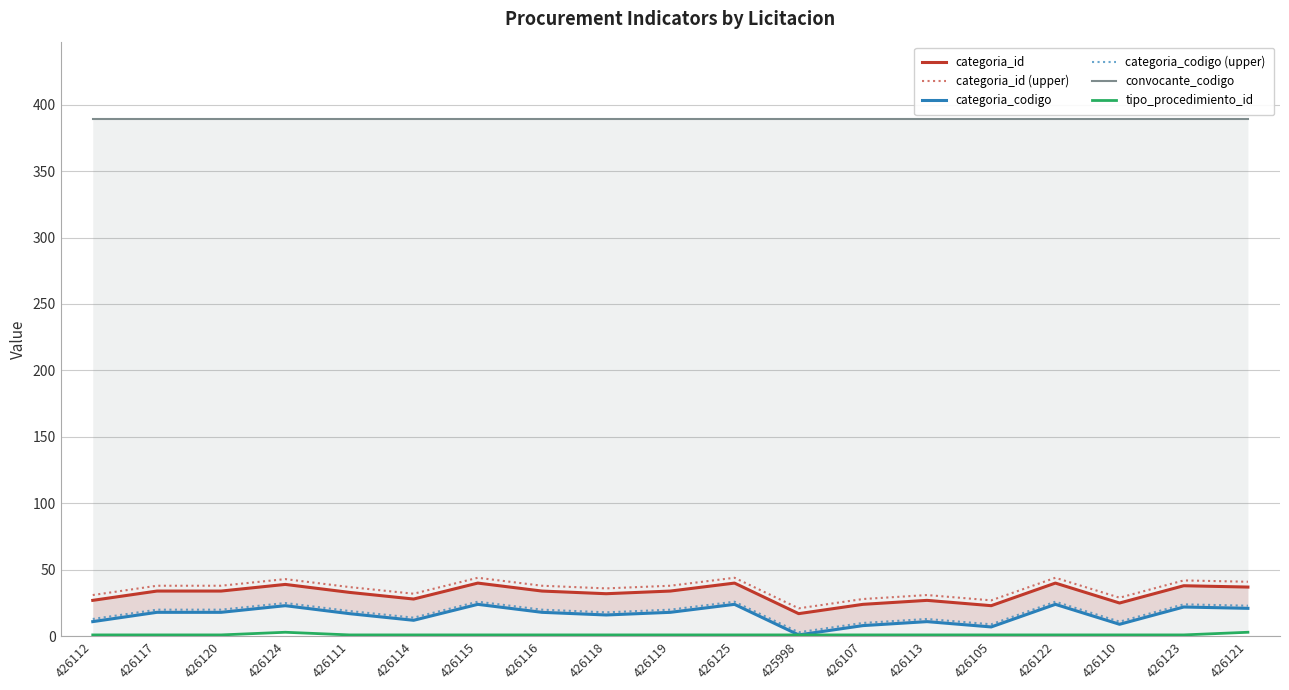

Which has a higher value, 426123 or 426113?

426123